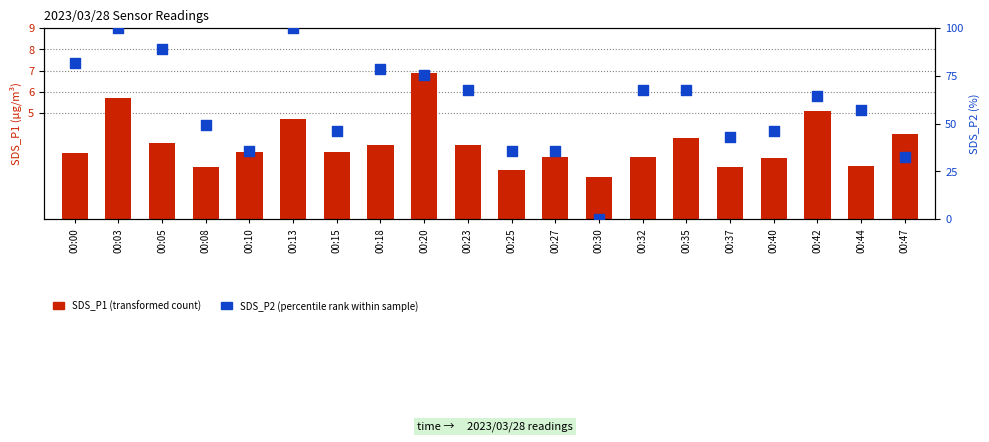

At how many categories does at least one series exceed 8?

19